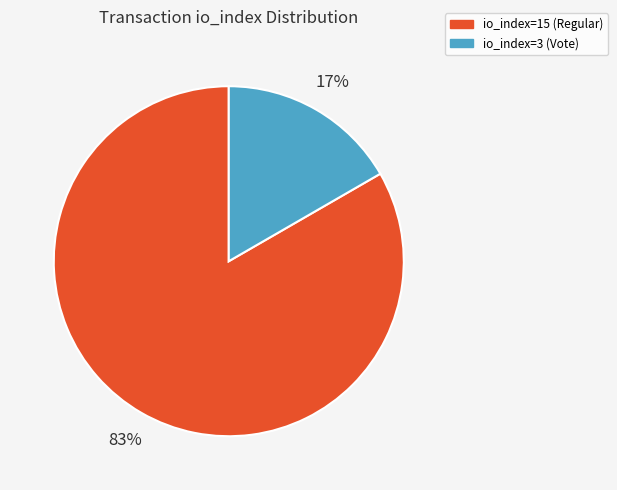

Between io_index=3 (Vote) and io_index=15 (Regular), which is larger?

io_index=15 (Regular)